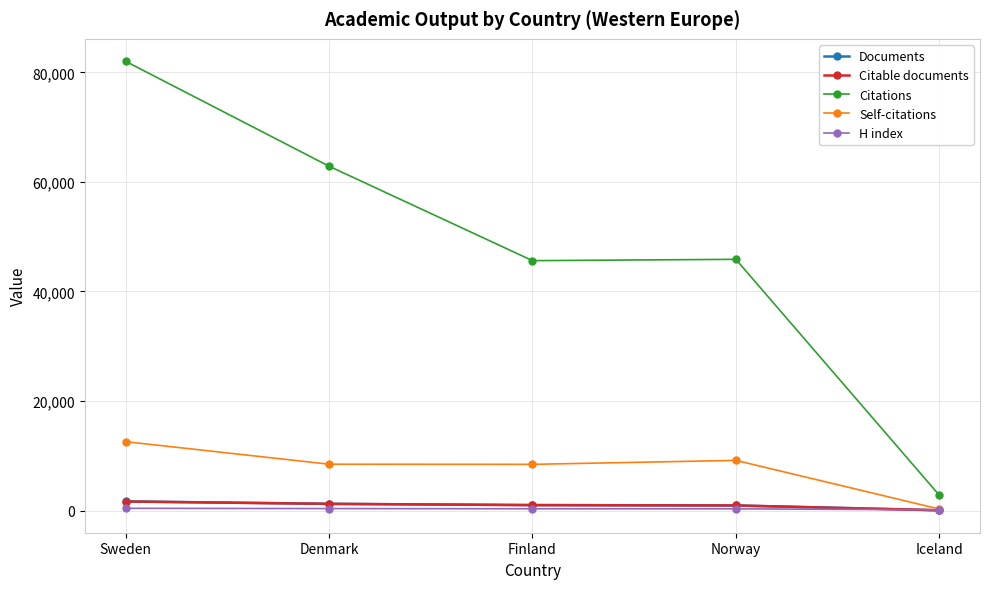

True or false: Citations has a value of 20556 at Denmark.

False